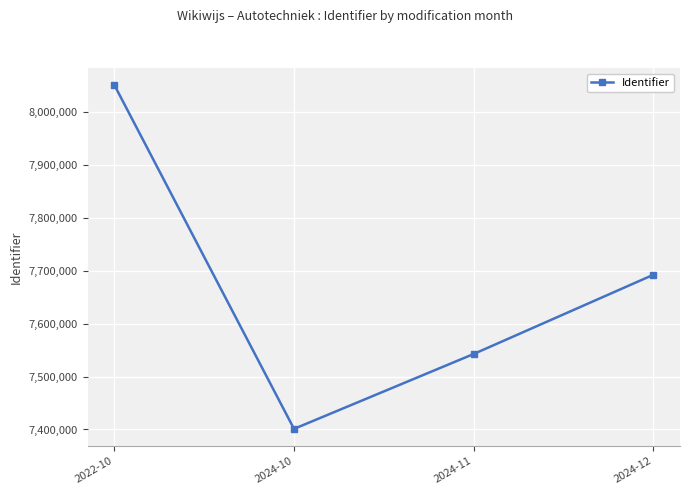

Approximately how many times larger is the value at 2022-10 compared to 2024-11?

1.1